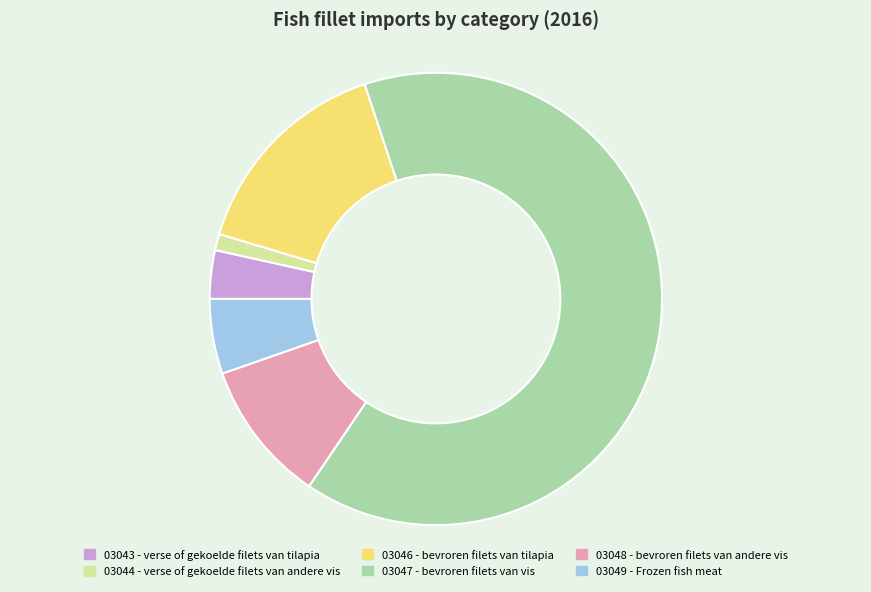

Is it true that 03048 - bevroren filets van andere vis is 17% of the pie?

False